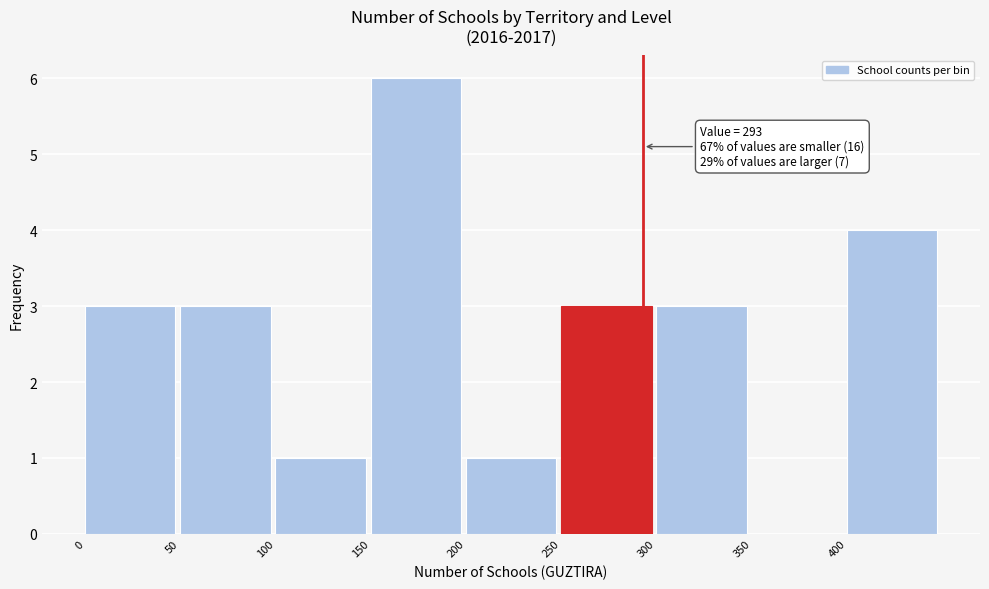

Which range on the x-axis has the tallest bar?

150 to 200